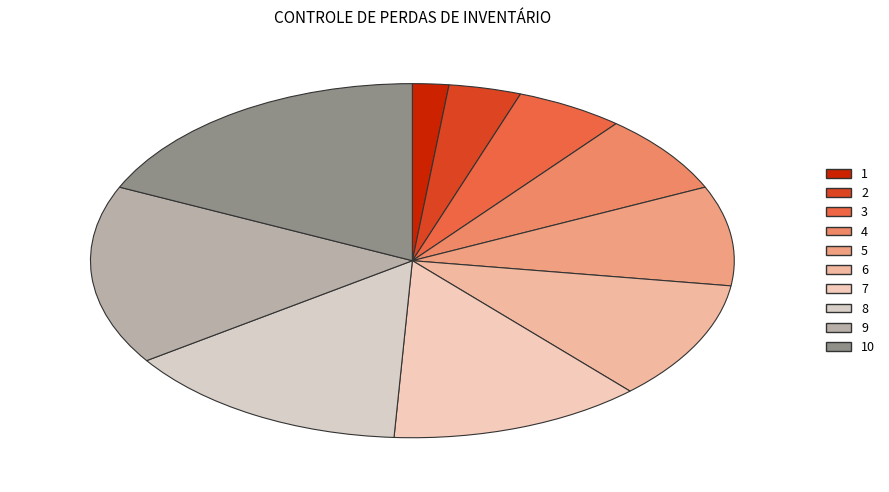

What is the largest slice in the pie chart?

10